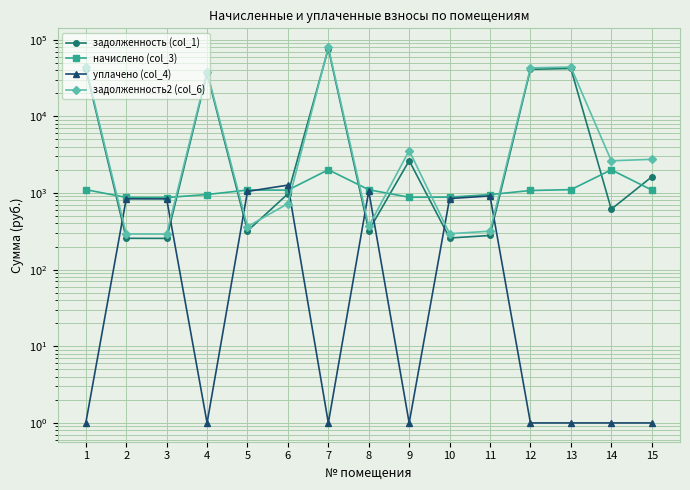

What is the difference between the highest and lowest values at 8?

779.2